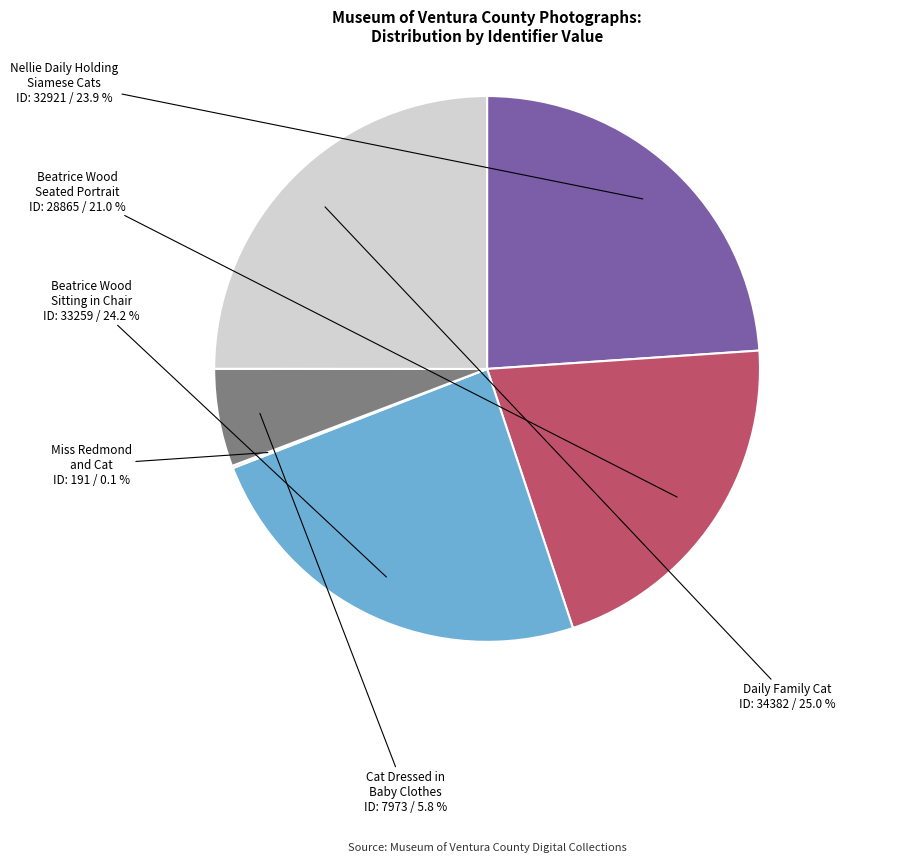

Which has a higher value, Beatrice Wood Seated Portrait or Cat Dressed in Baby Clothes?

Beatrice Wood Seated Portrait